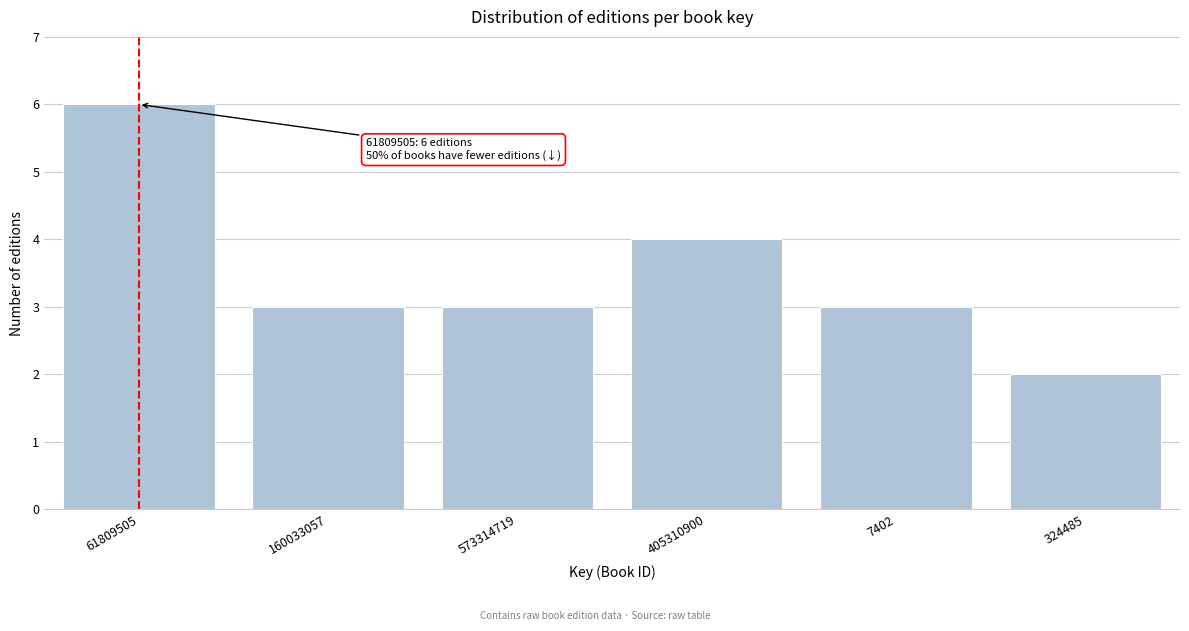

Reading left to right, what are all the values shown in this chart?

61809505=6	160033057=3	573314719=3	405310900=4	7402=3	324485=2